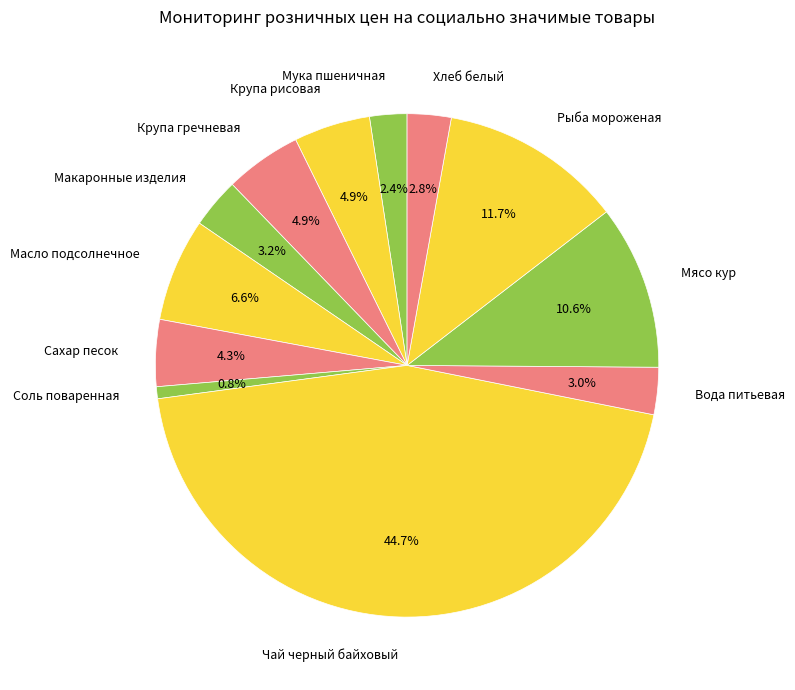

Is the sum of Чай черный байховый and Рыба мороженая greater than half?

Yes